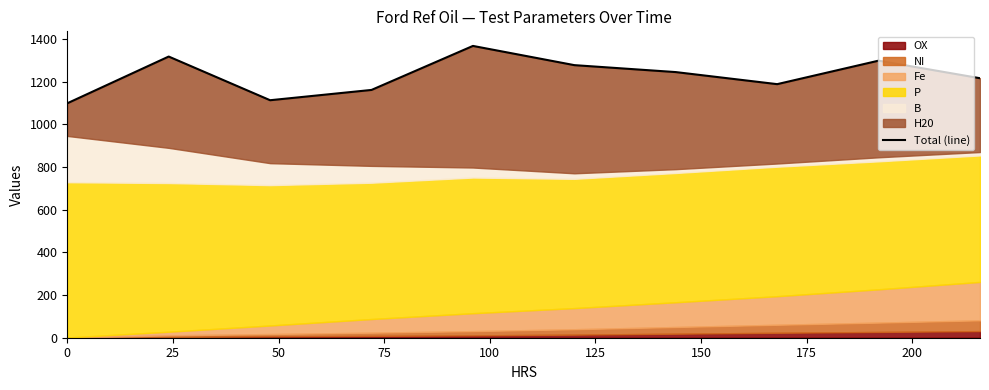

Does the chart have visible grid lines?

No